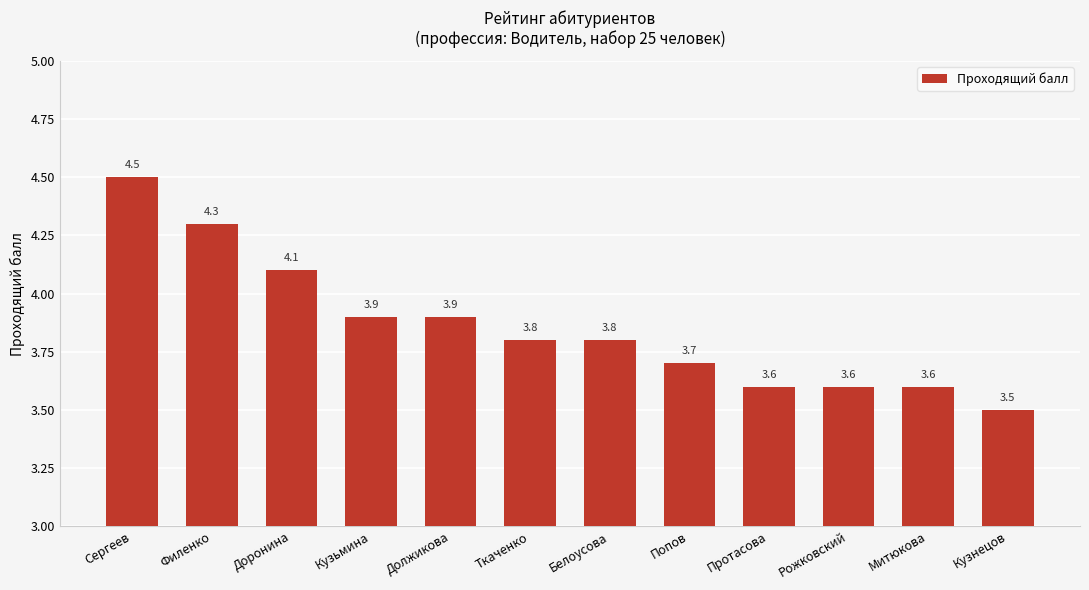

What is the sum of the values at Митюкова and Должикова?

7.5